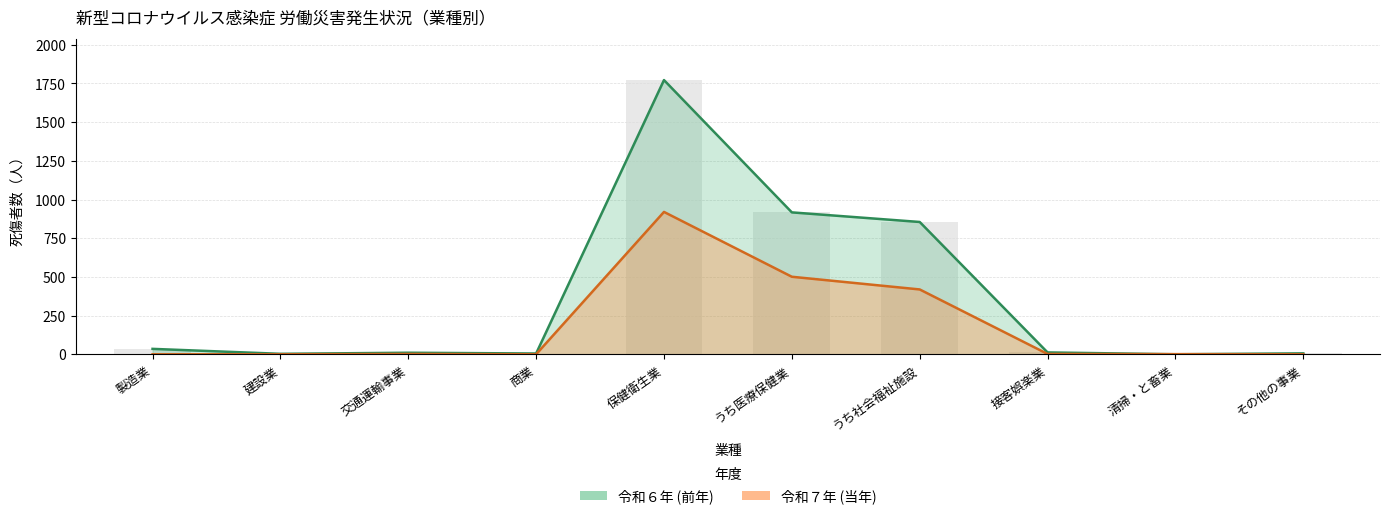

Which series has the largest total across all categories?

令和６年